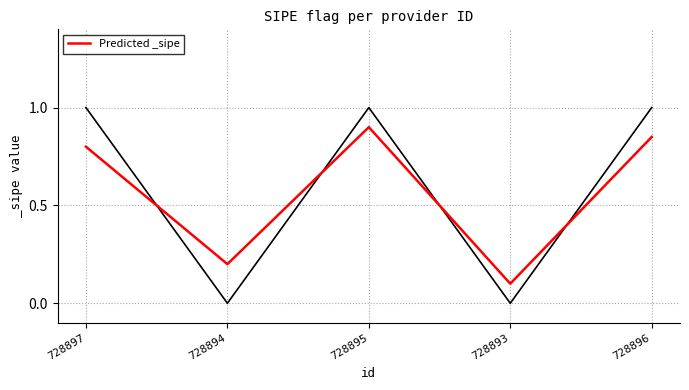

True or false: the data has more than 1 interior local peaks.

False